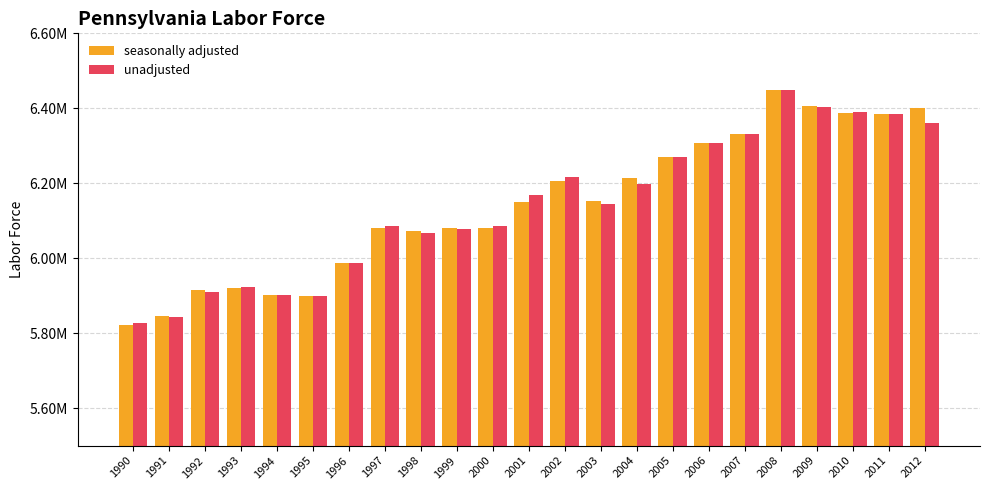

True or false: seasonally adjusted has a value of 8617182 at 2004.

False